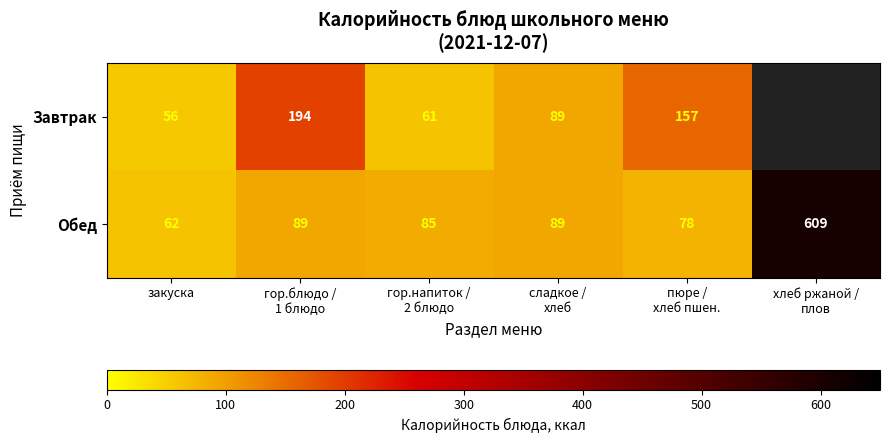

What is the average value of the Обед series?

169